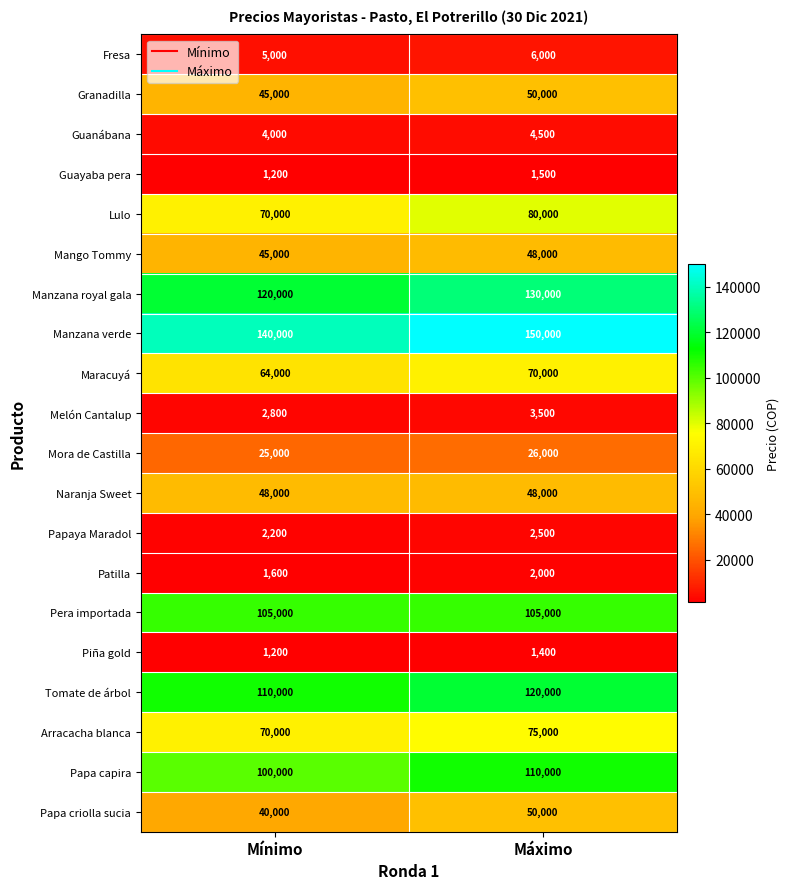

What is the difference between the highest and lowest values at Máximo?

148600